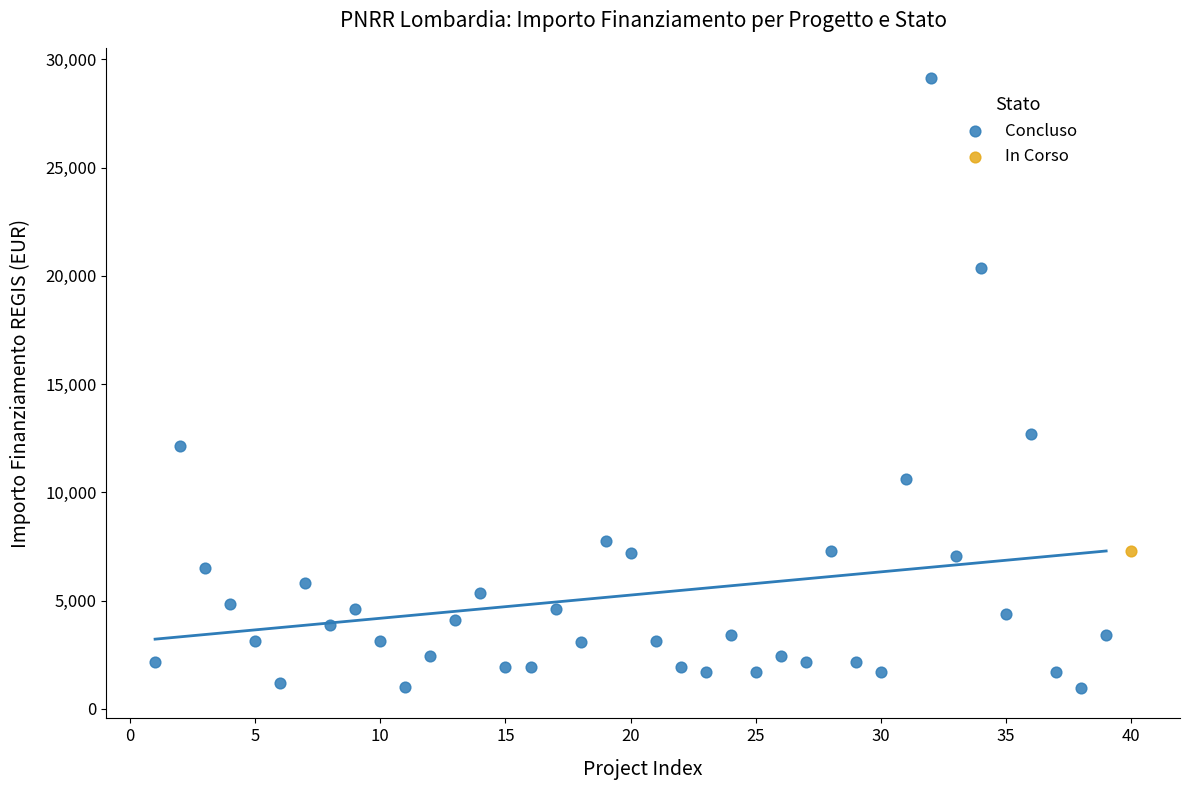

What are all the series names shown in the legend?

Concluso, In Corso